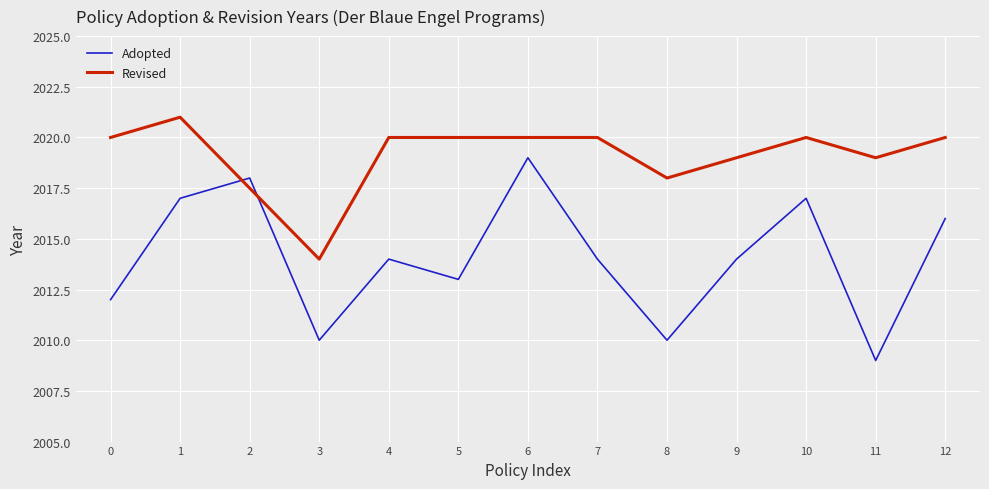

What is the minimum value for Adopted?

2009